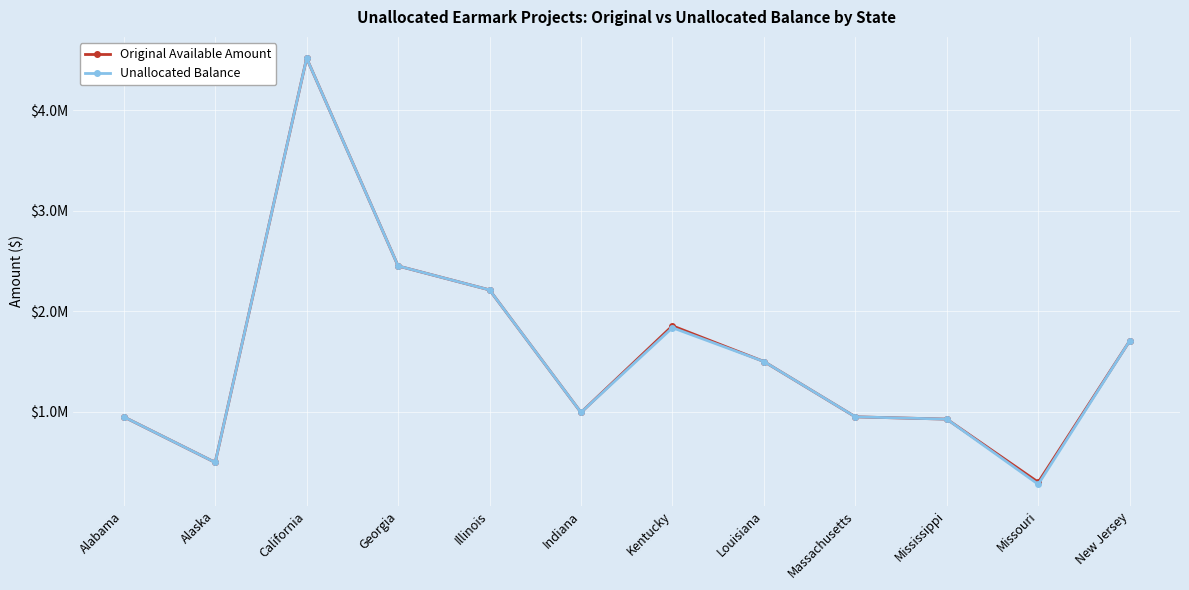

Does the chart display data point markers on the line(s)?

Yes